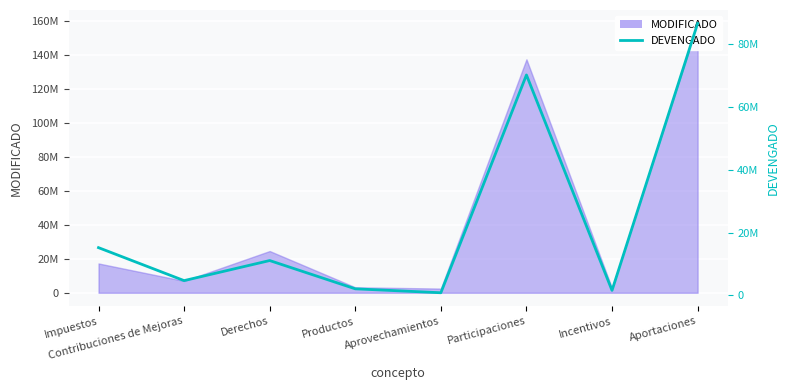

How many values are below 11098576?

4